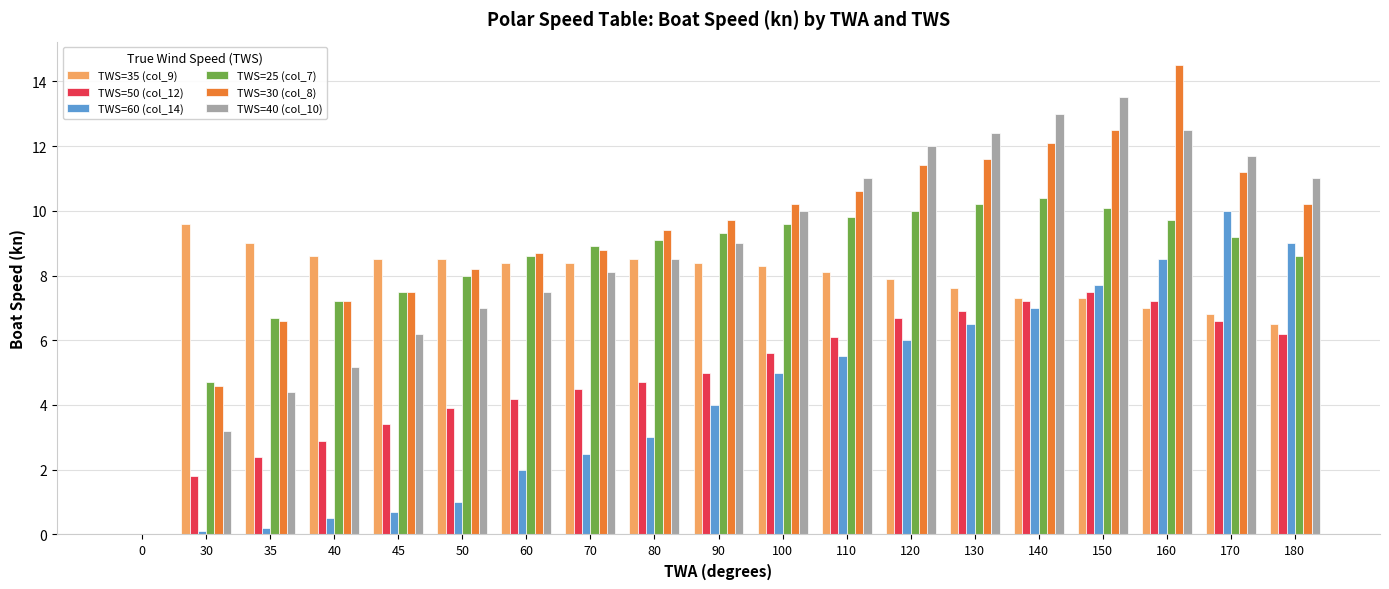

Is it true that TWS=60 (col_14) equals 4.0 at 70?

False